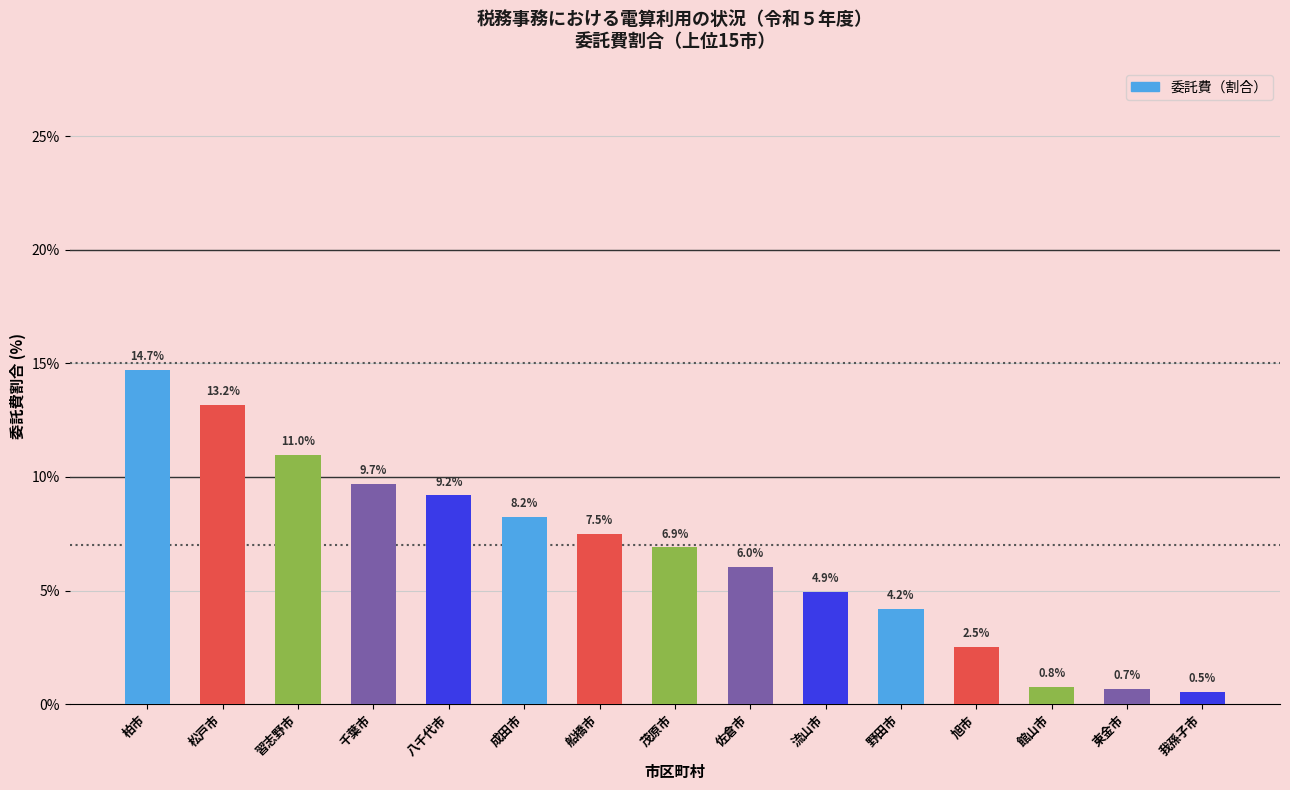

At which label does the data first exceed 6?

柏市